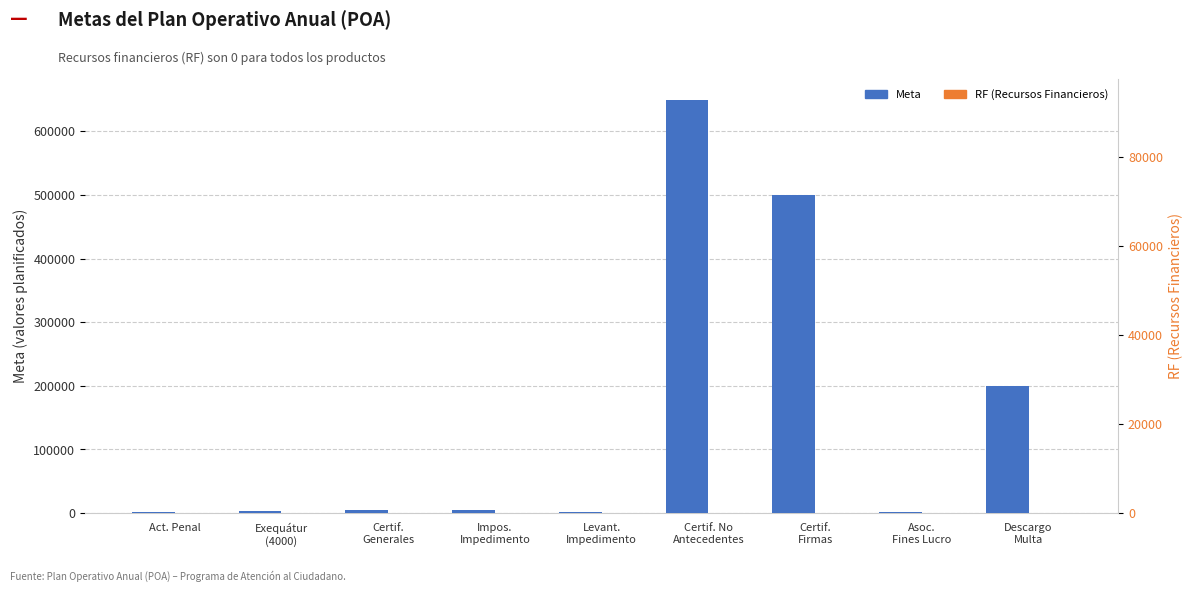

Rank the categories by Meta value from lowest to highest.

Levant.
Impedimento, Act. Penal, Asoc.
Fines Lucro, Exequátur
(4000), Certif.
Generales, Impos.
Impedimento, Descargo
Multa, Certif.
Firmas, Certif. No
Antecedentes